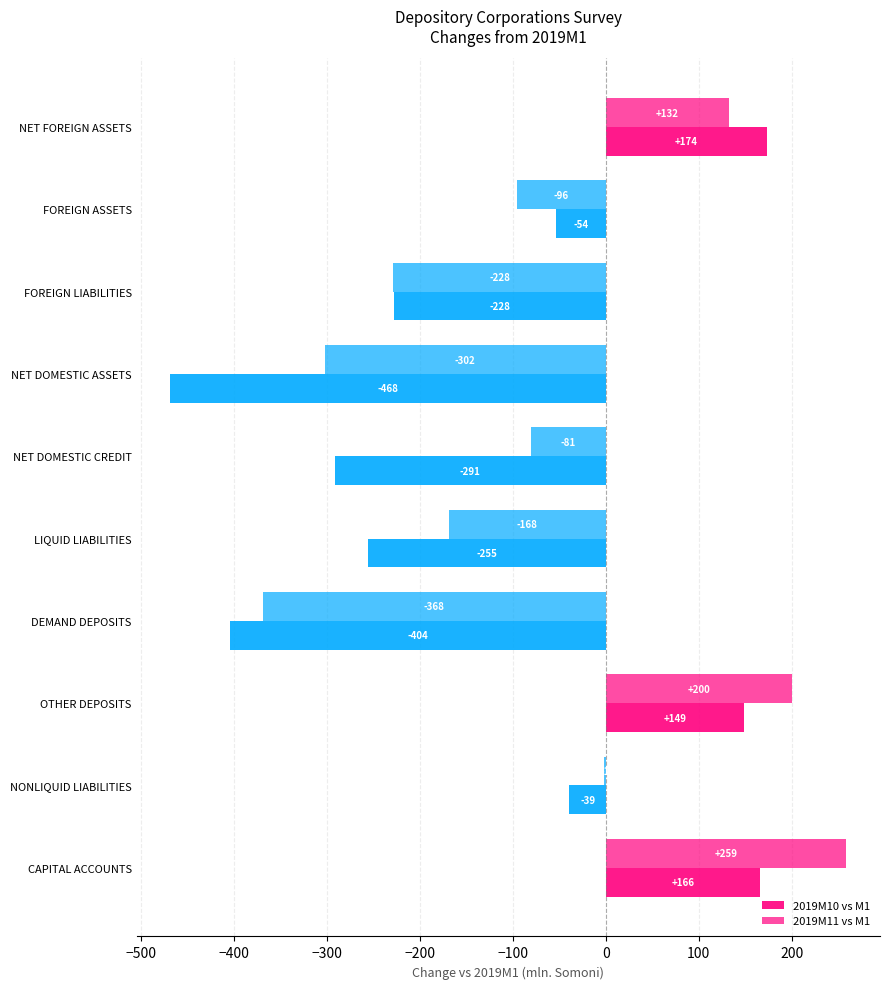

How many data points does each series have?

10